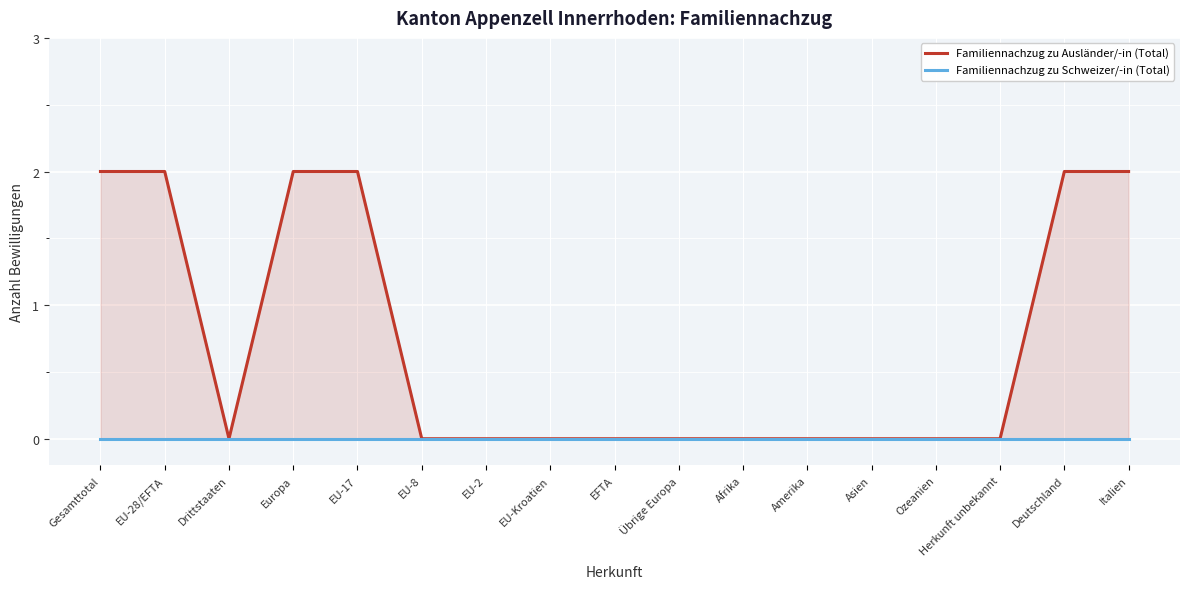

How many lines are shown in the chart?

2